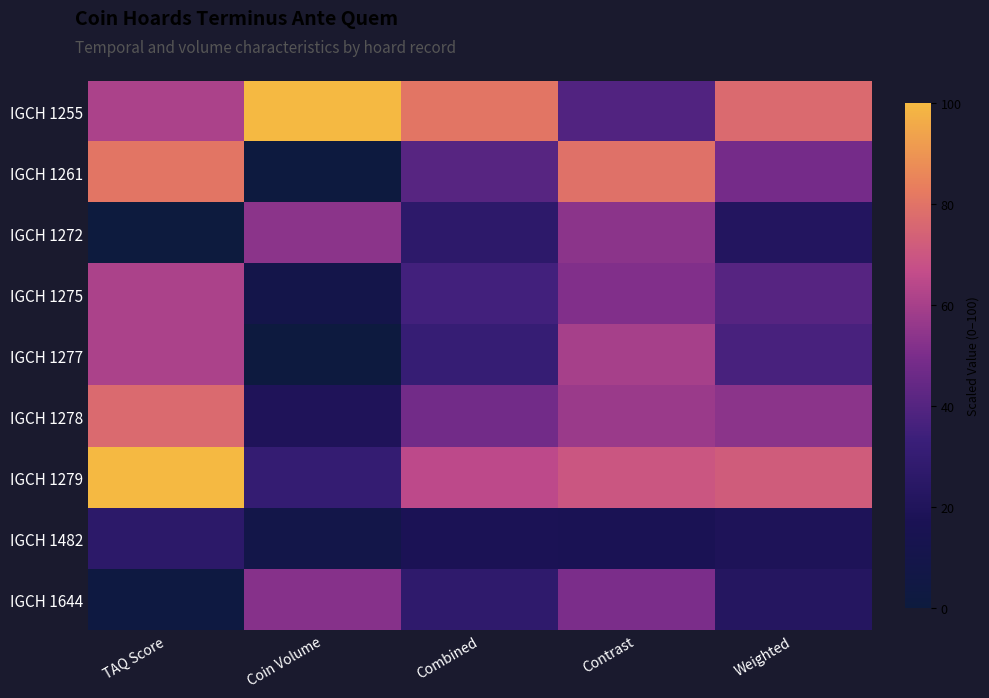

Which has a higher value, Contrast or TAQ Score?

TAQ Score